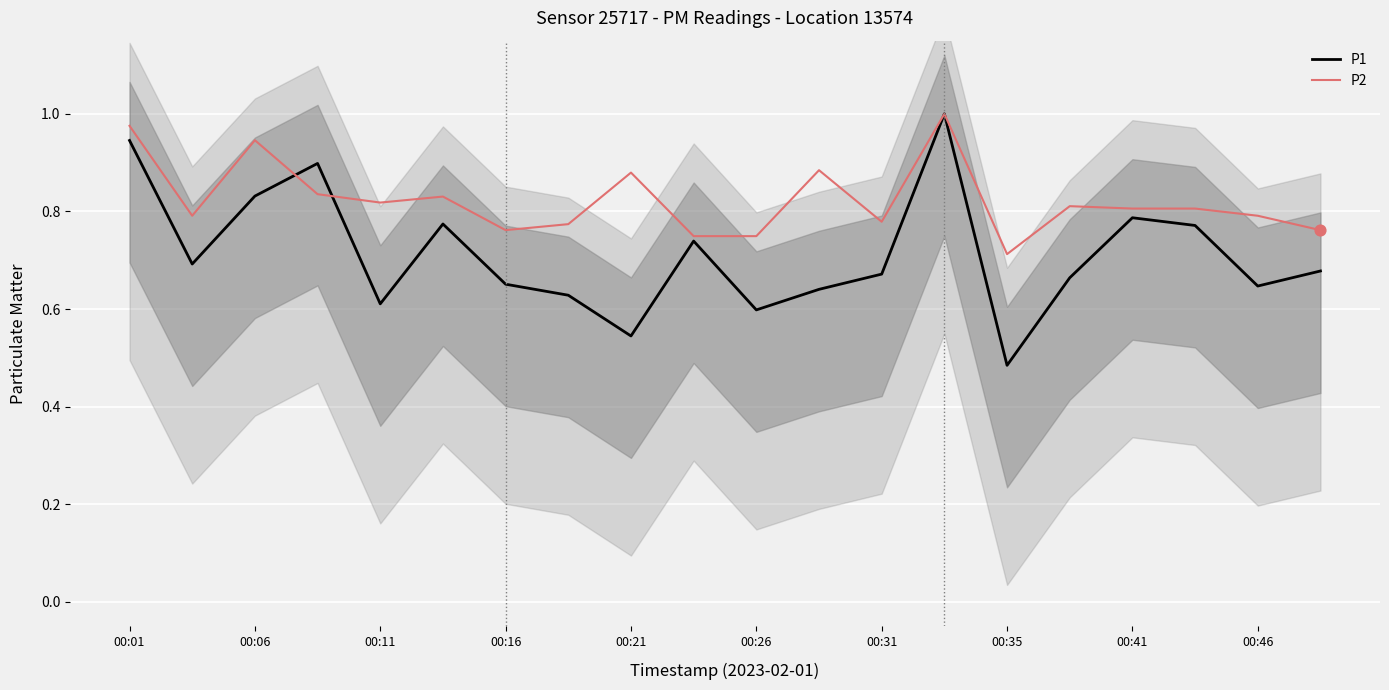

Which series reaches the minimum Y coordinate?

P1